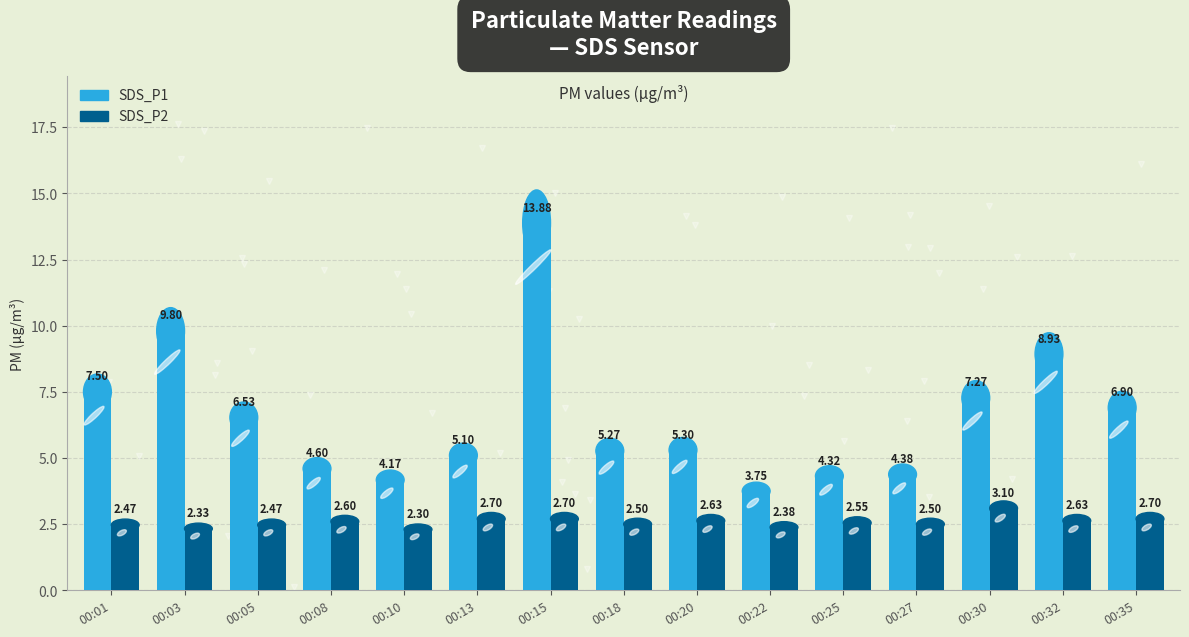

How many bars are there in total?

30